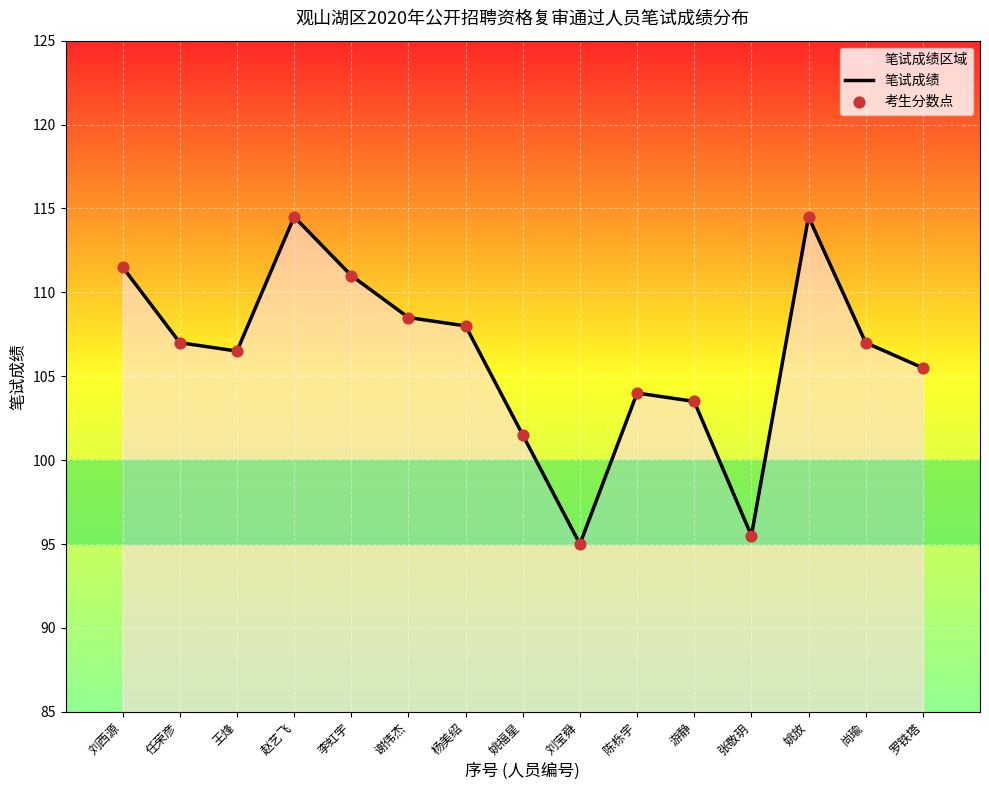

What is the ratio of the value at 杨美绍 to the value at 刘宝舜?

1.1